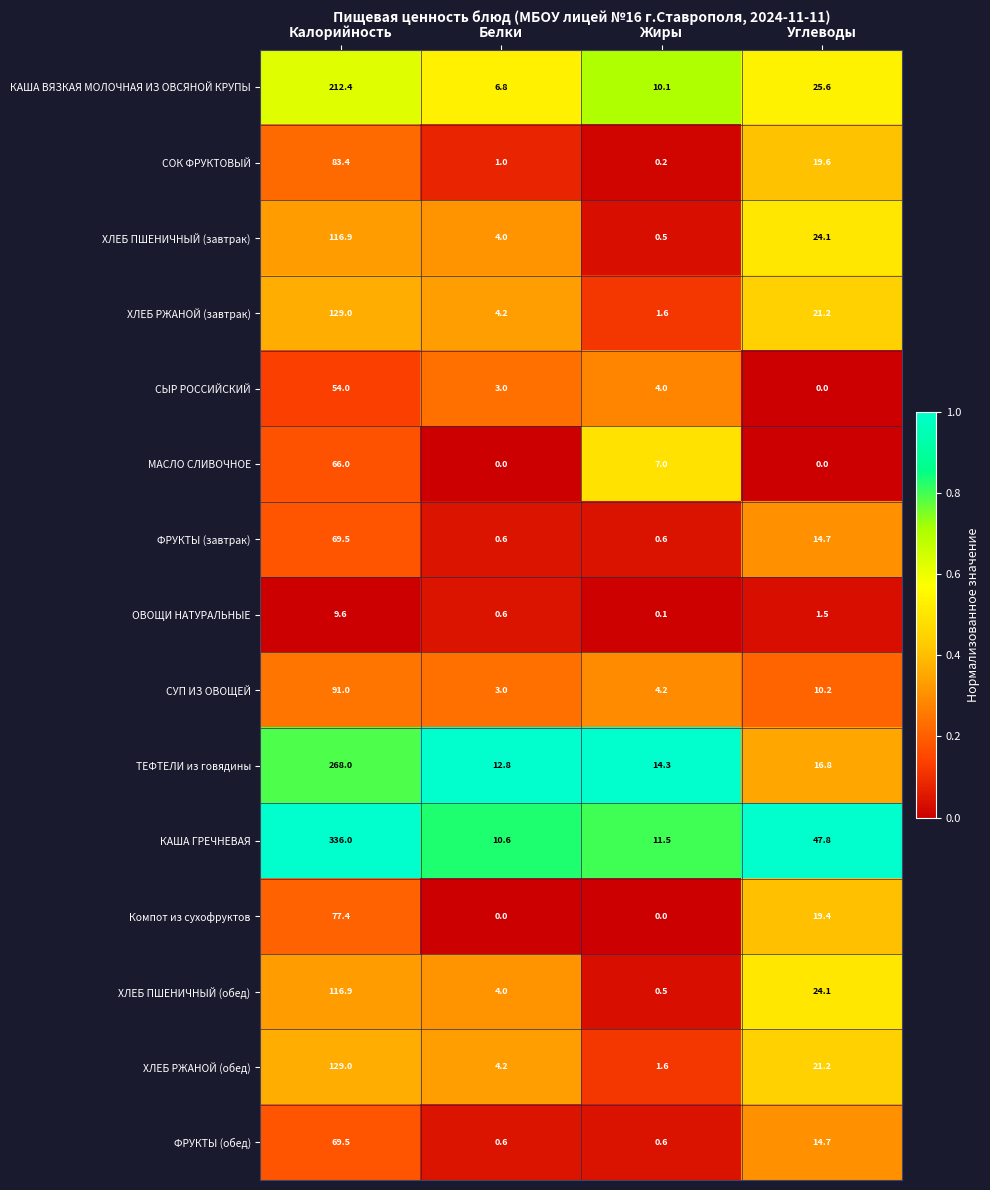

What is the approximate value of ХЛЕБ ПШЕНИЧНЫЙ (завтрак) at Белки?

4.0